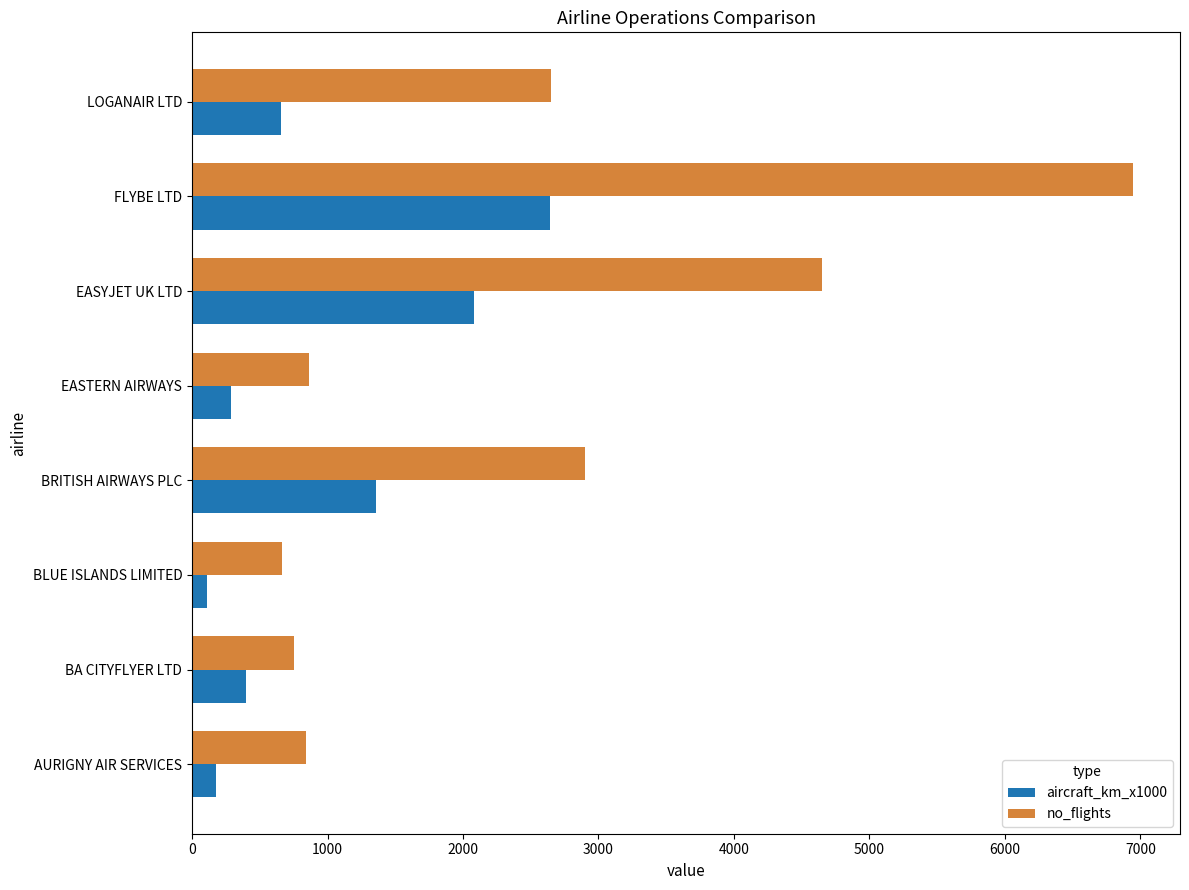

What is the average value of the no_flights series?

2533